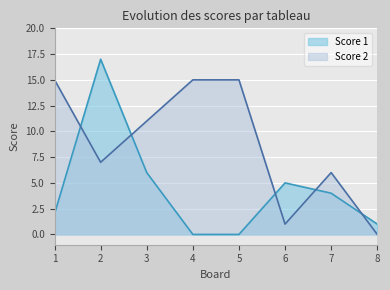

Between 8 and 7, which is larger?

7